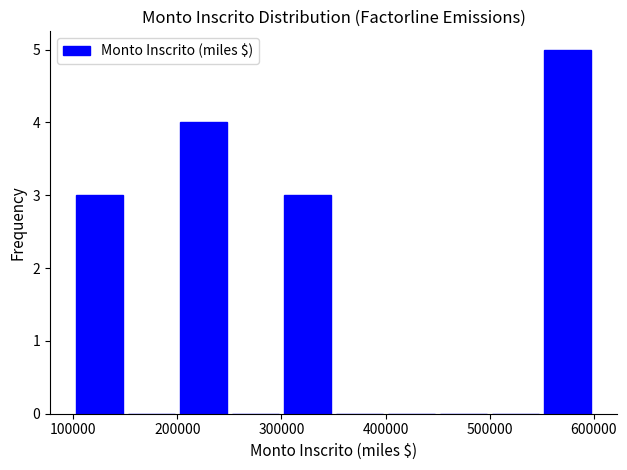

Reading left to right, transcribe this chart: for each bar, give the range it covers on the x-axis and its height. The values are not printed on the chart, so give them approximately, as read against the axis.

100000 to 150000: 3
150000 to 200000: 0
200000 to 250000: 4
250000 to 300000: 0
300000 to 350000: 3
350000 to 400000: 0
400000 to 450000: 0
450000 to 500000: 0
500000 to 550000: 0
550000 to 600000: 5